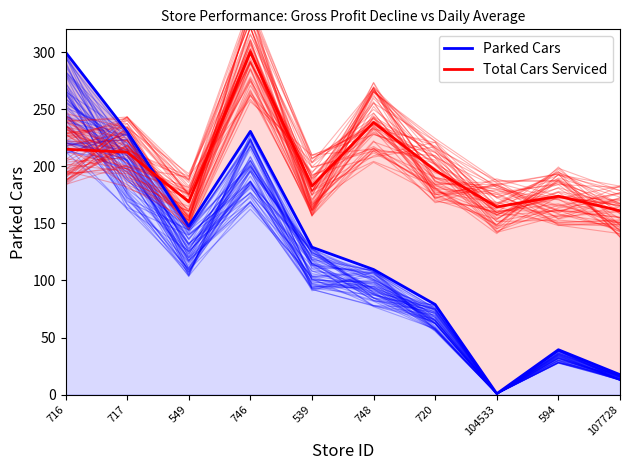

How many intersections are there between Parked Cars and Total Cars Serviced?

1